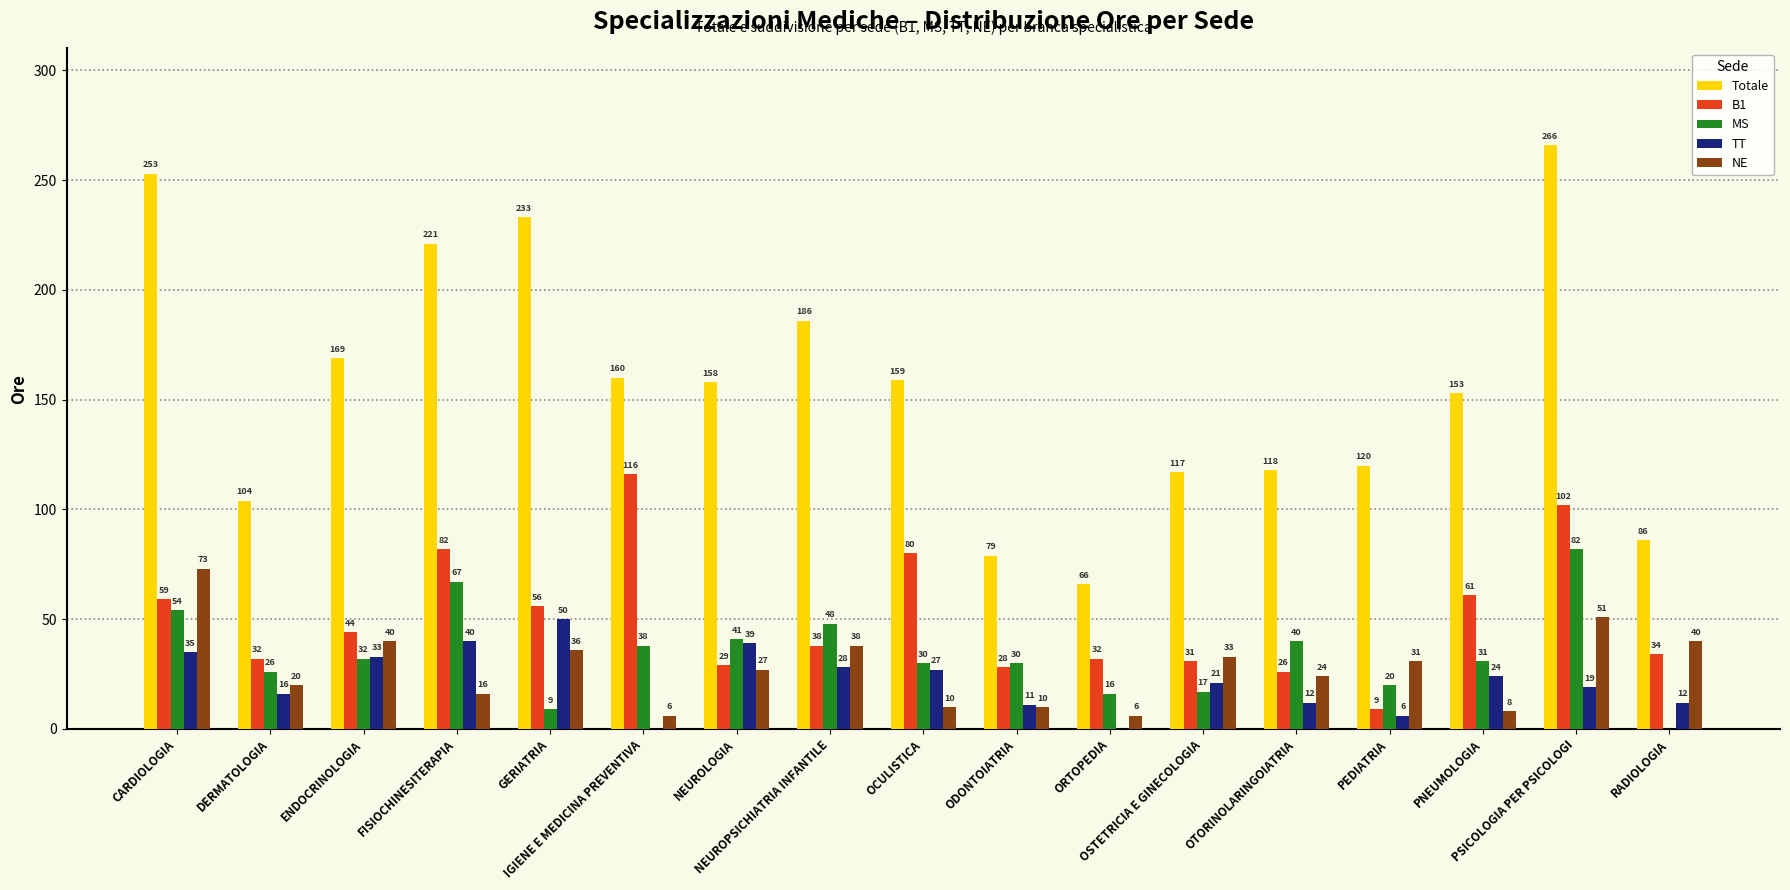

True or false: NE has a value of 46 at OSTETRICIA E GINECOLOGIA.

False